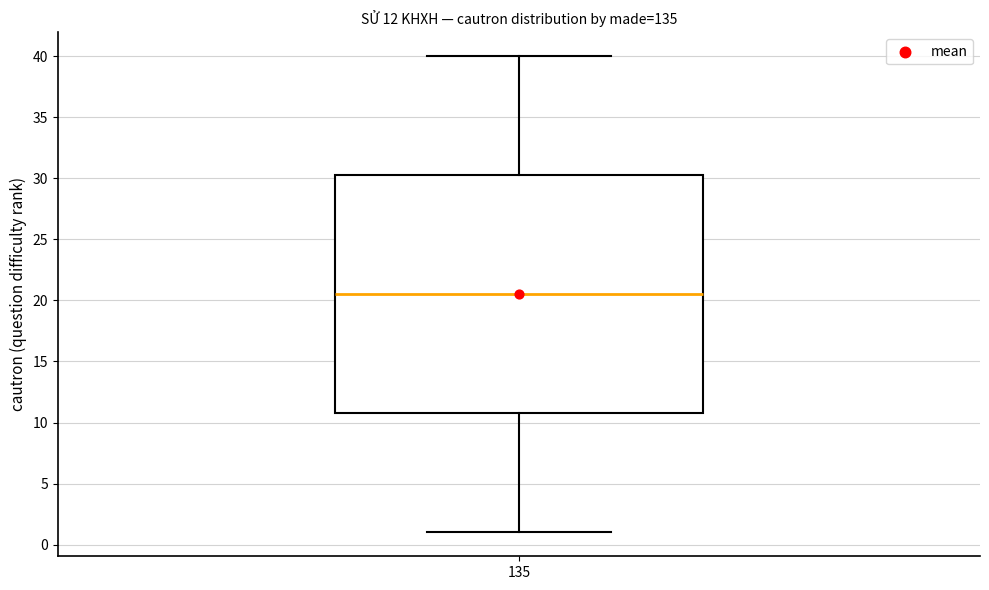

Transcribe this box plot: give where the median line is, the range the box spans, and where the two whiskers end, as read against the y-axis. The values are not printed on the chart, so give them approximately, as read against the axis.

median 20.5, box 11.0 to 30.5, whiskers 1.0 to 40.0